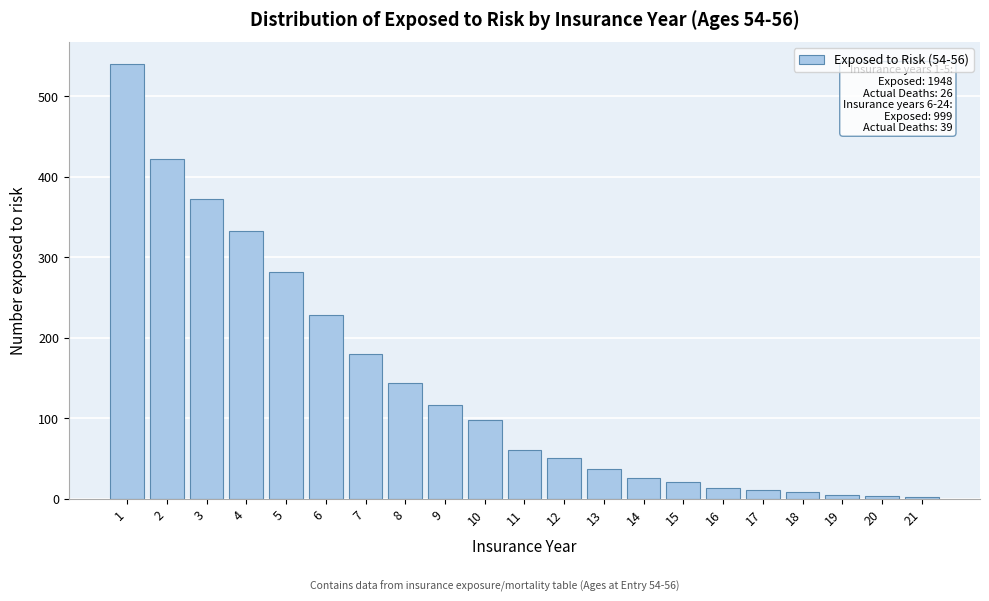

What is the maximum value shown in the chart?

540